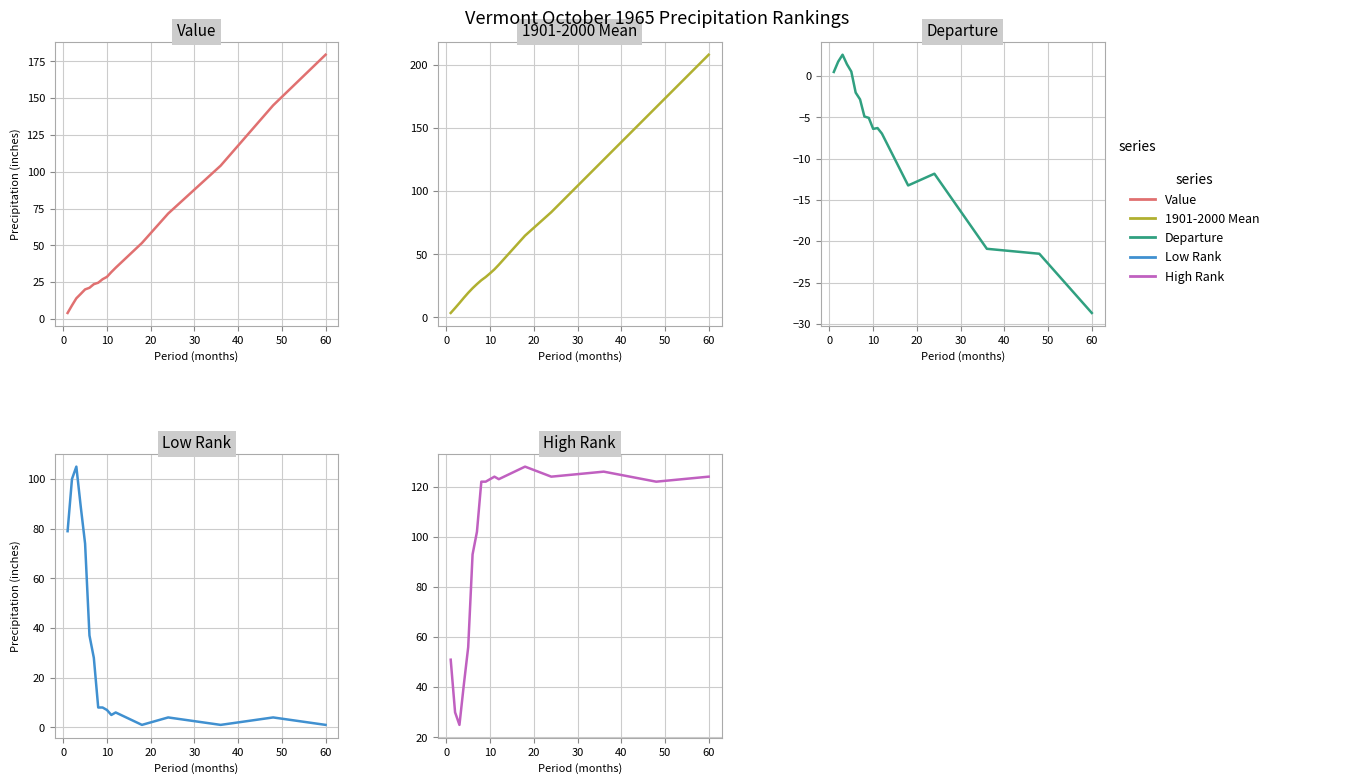

Which has a higher value, 20 or 10?

20